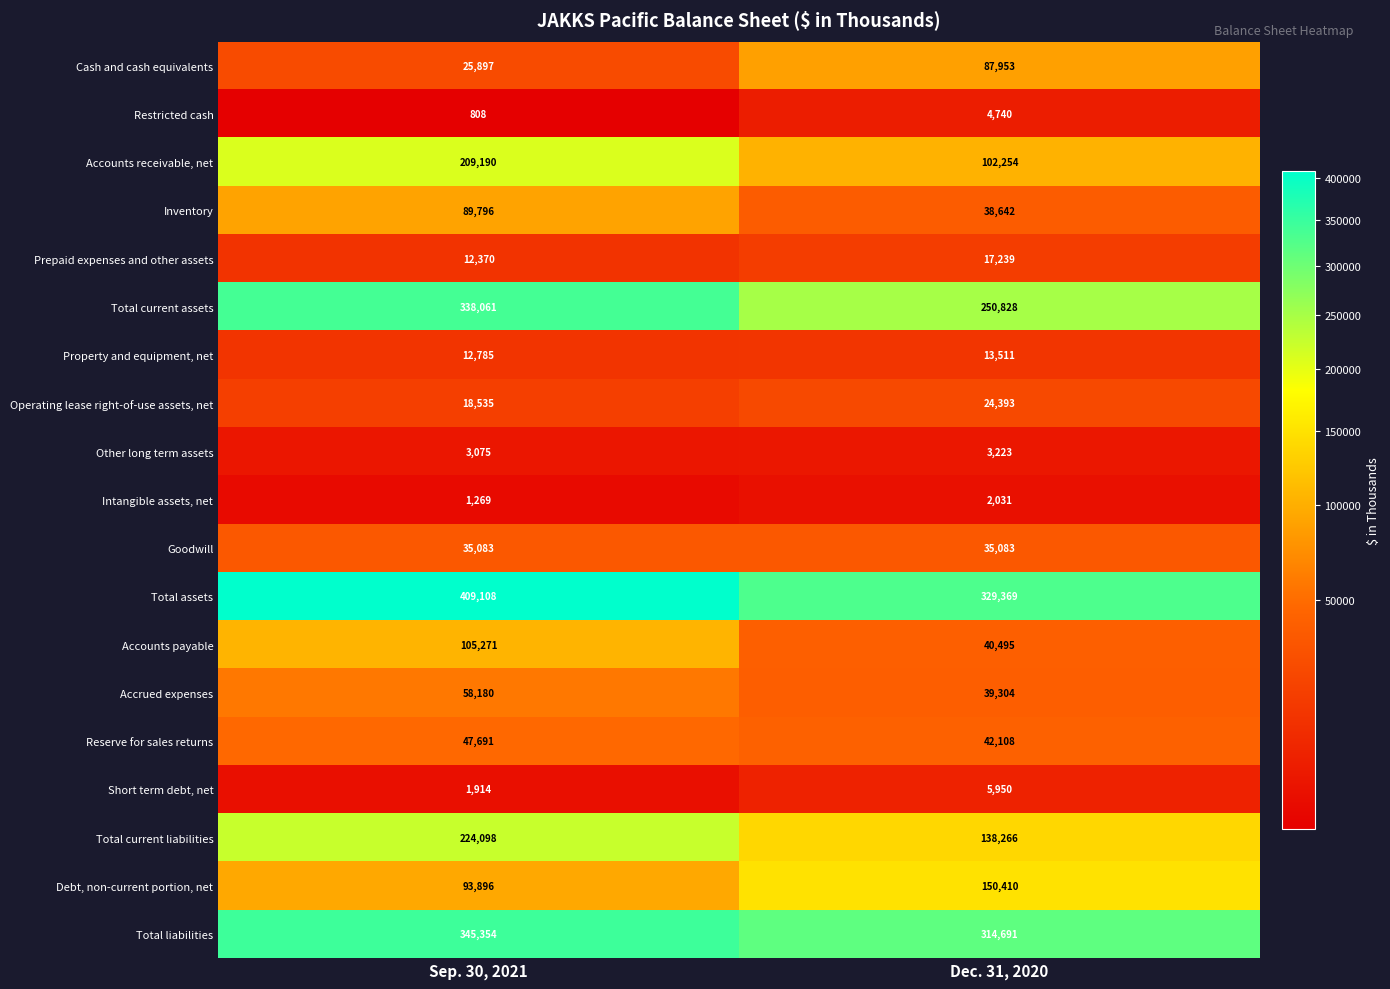

At how many categories does at least one series exceed 298970?

2